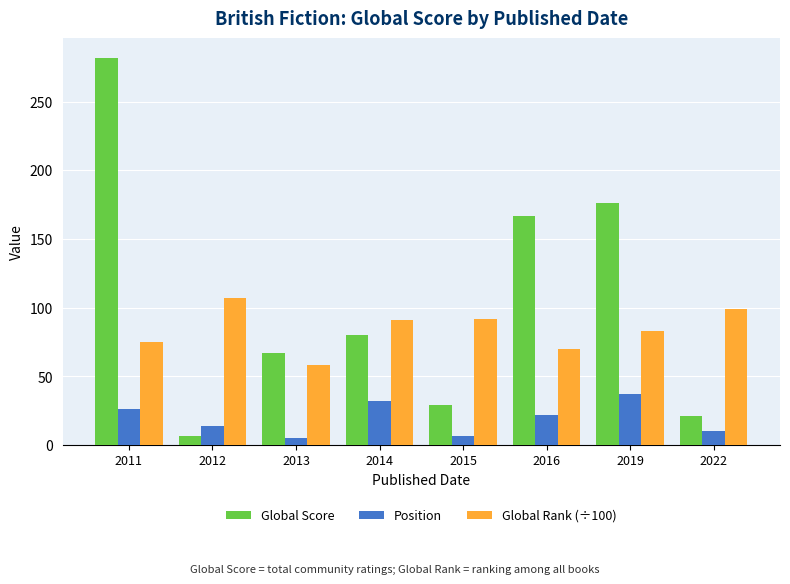

Is the value of Global Rank (÷100) at 2022 greater than the value of Global Score at 2011?

No